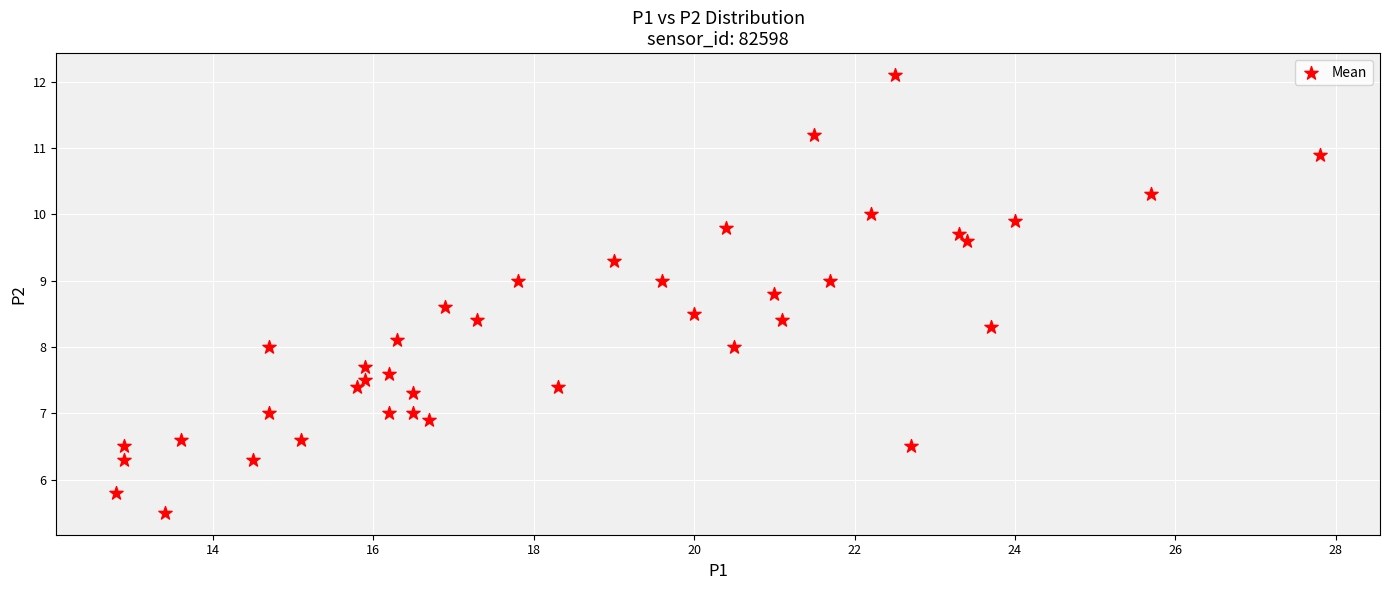

What is the range of X values (max minus min)?

15.0